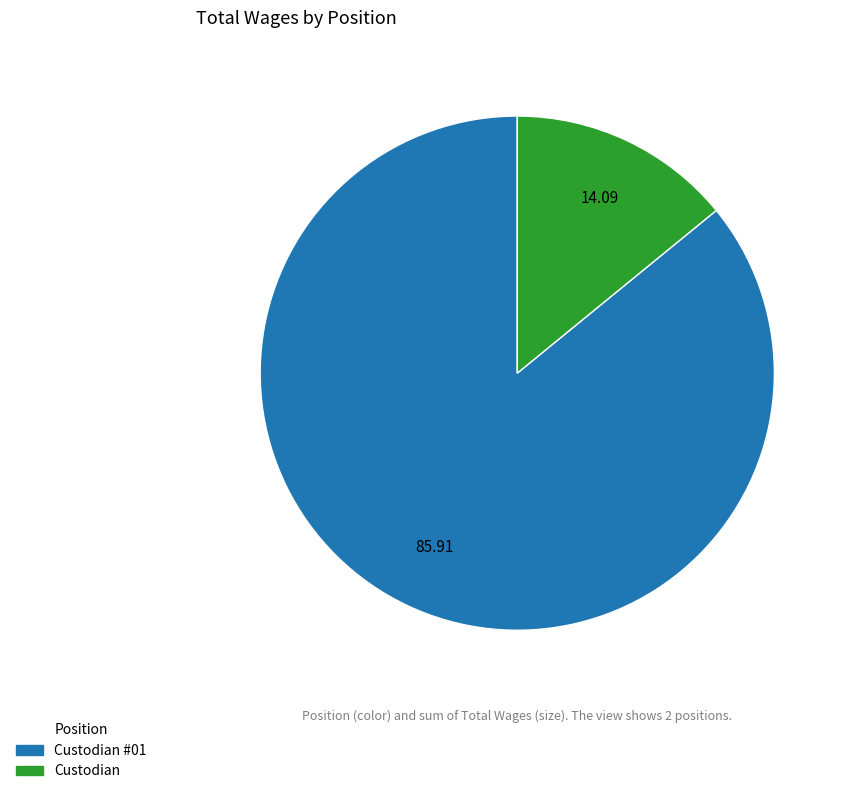

Is there any slice that represents more than half of the pie?

Yes